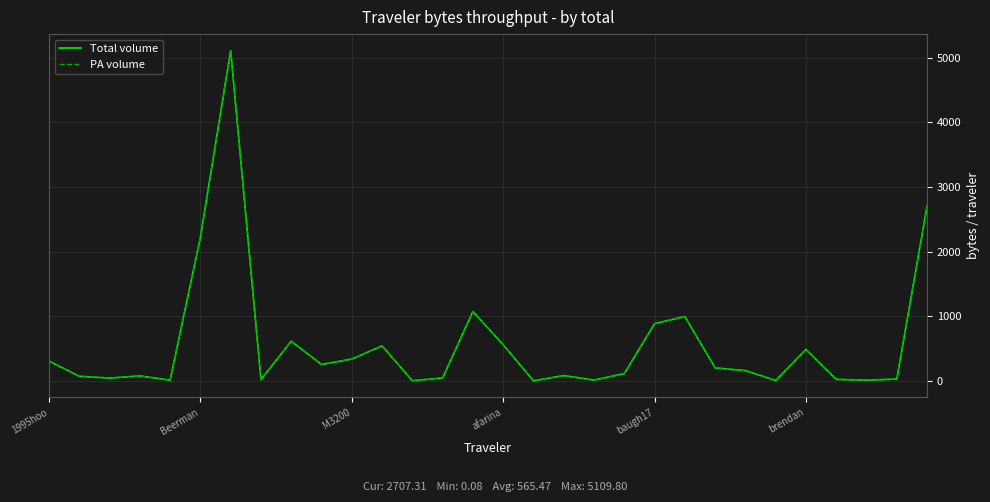

What is the maximum value for PA volume?

5109.8